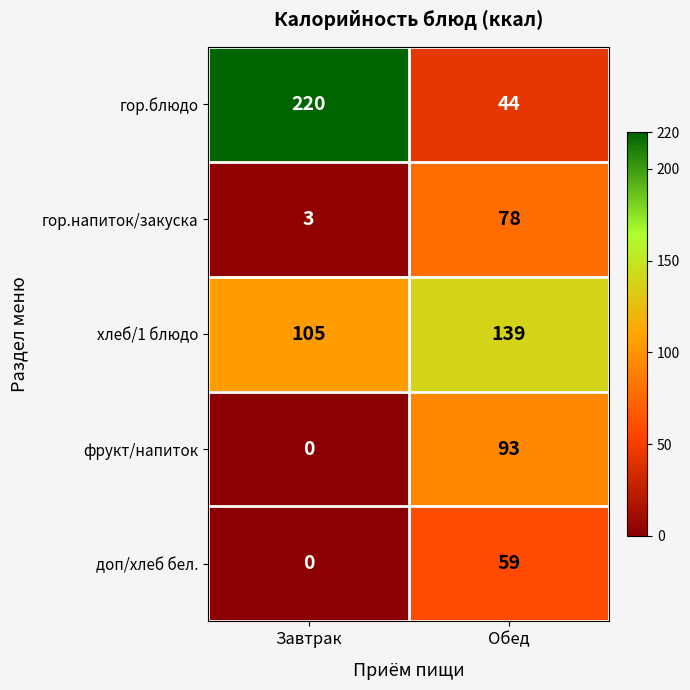

What value does the гор.блюдо series have at Обед, to the nearest 5?

45